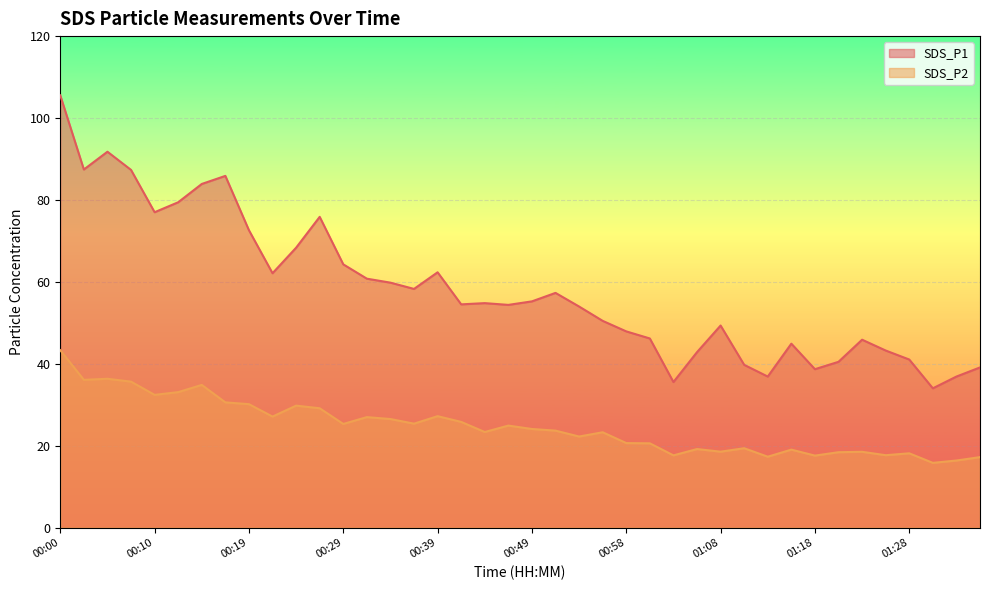

How many interior local valleys does the SDS_P2 series have?

13